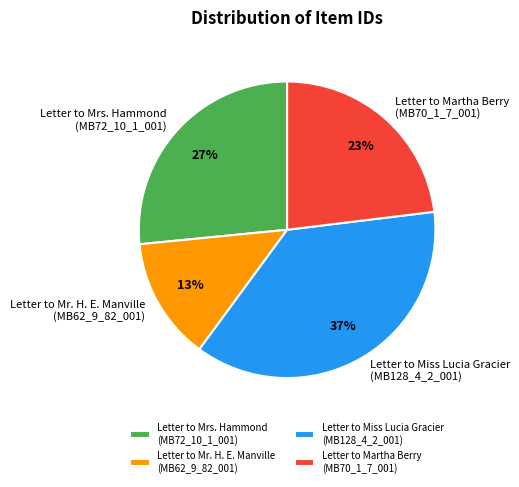

How many segments does this pie chart have?

4